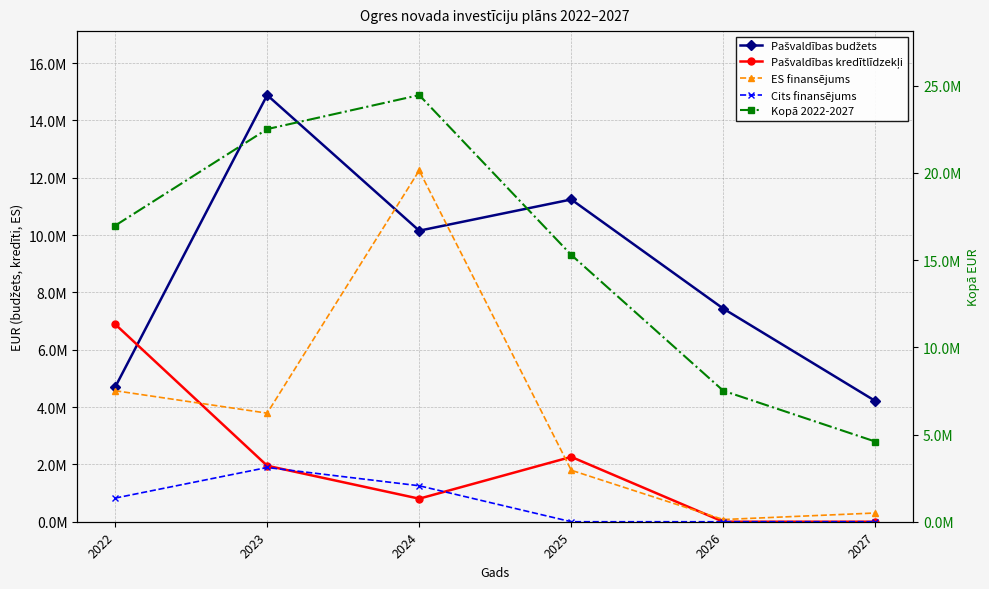

What is the average value of the ES finansējums series?

3797779.2